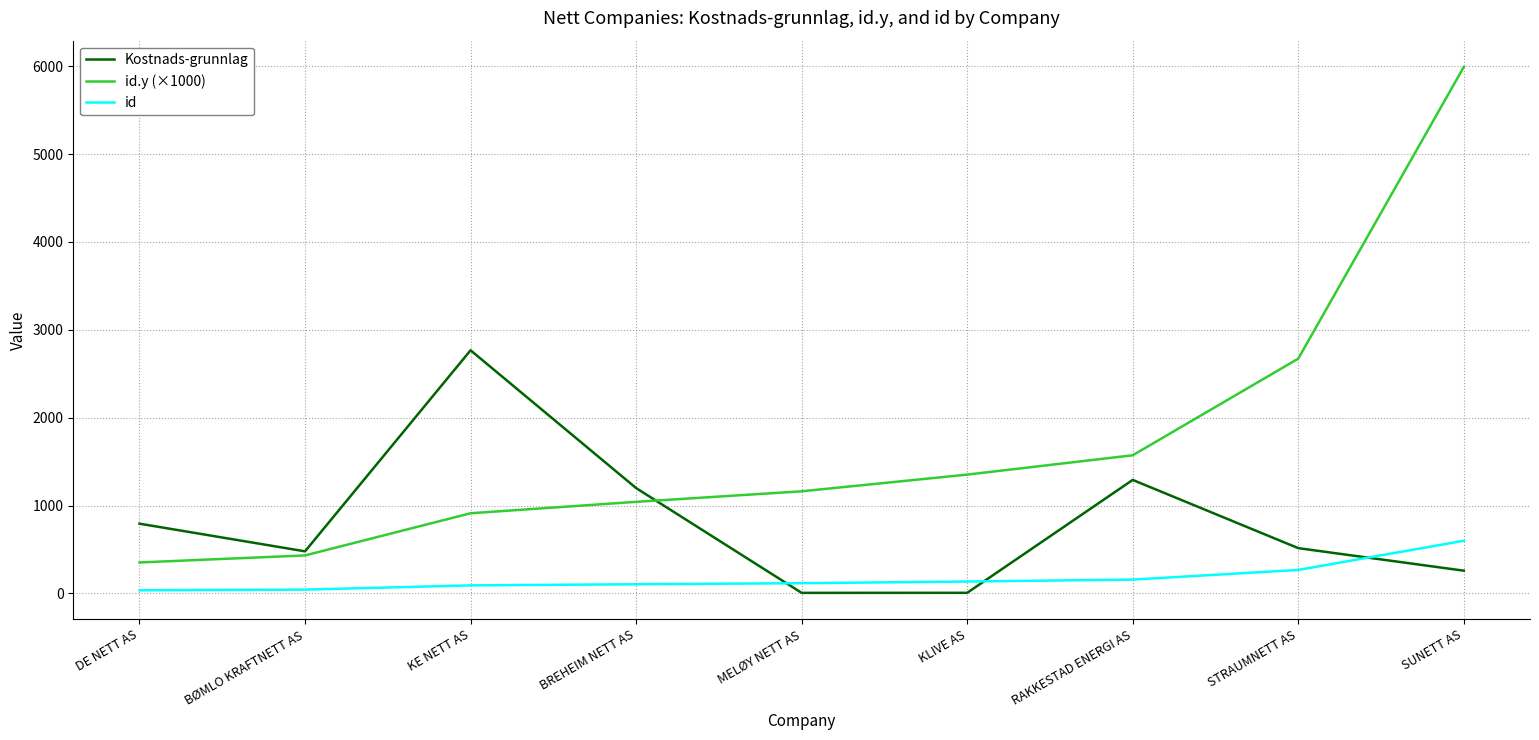

Which series has the widest spread of values?

id.y (×1000)